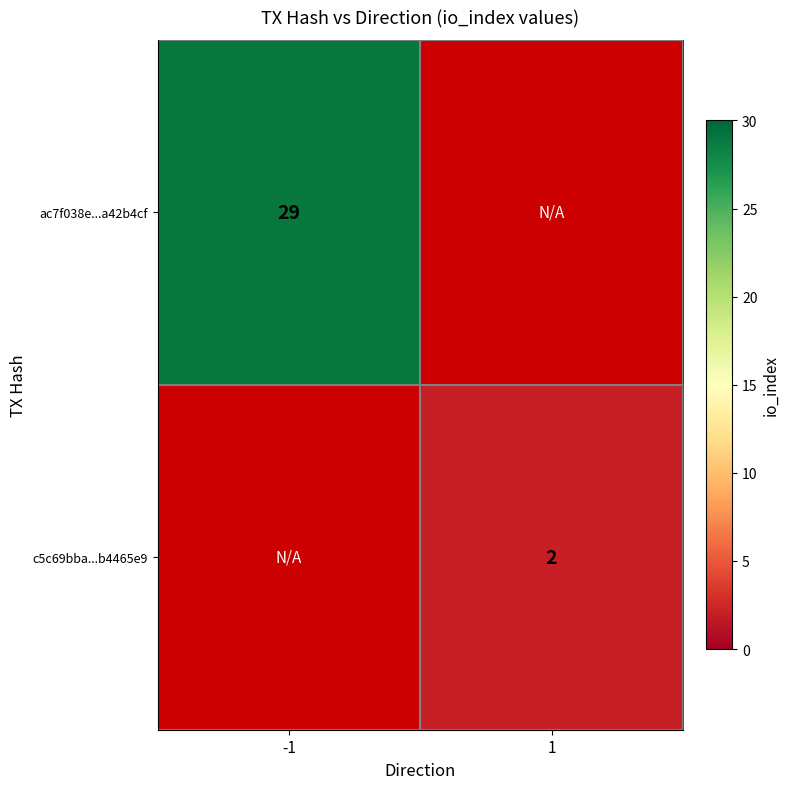

The value of c5c69bba...b4465e9 at 1 is 2. True or false?

True